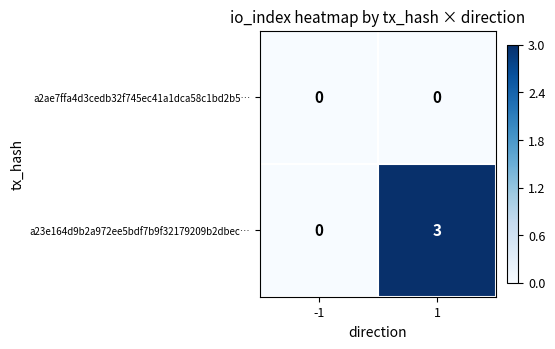

The a2ae7ffa4d3cedb32f745ec41a1dca58c1bd2b5… series shows 0 at 1. True or false?

True